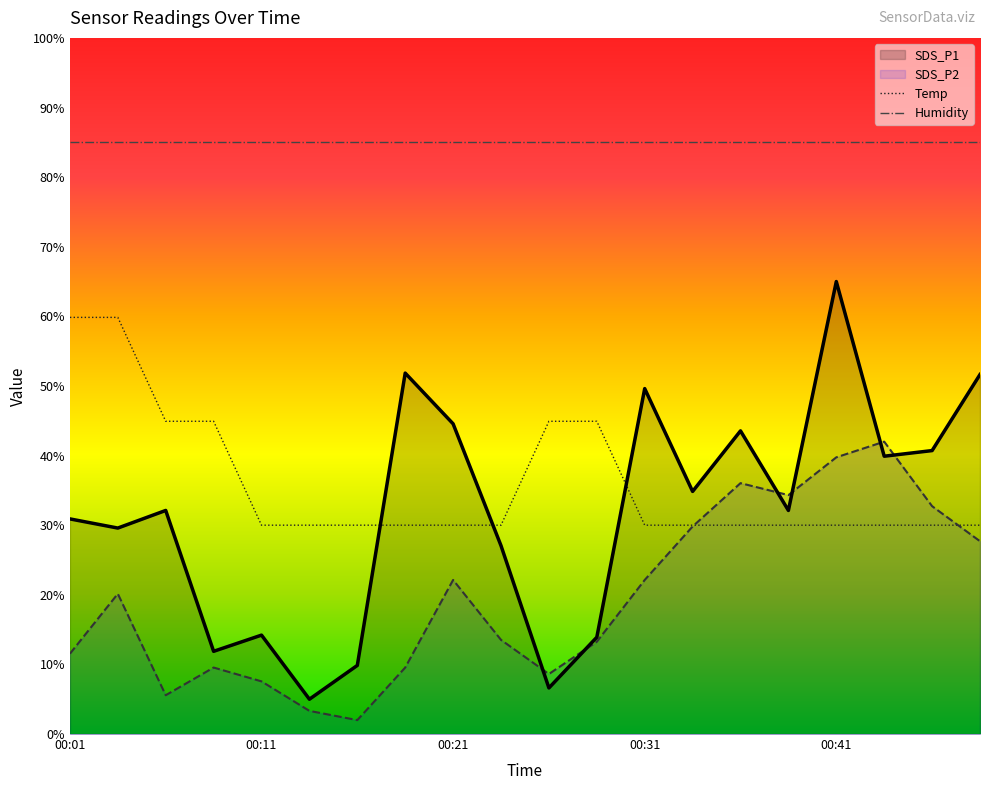

Where do SDS_P1 and SDS_P2 first cross each other?

00:23 and 00:26